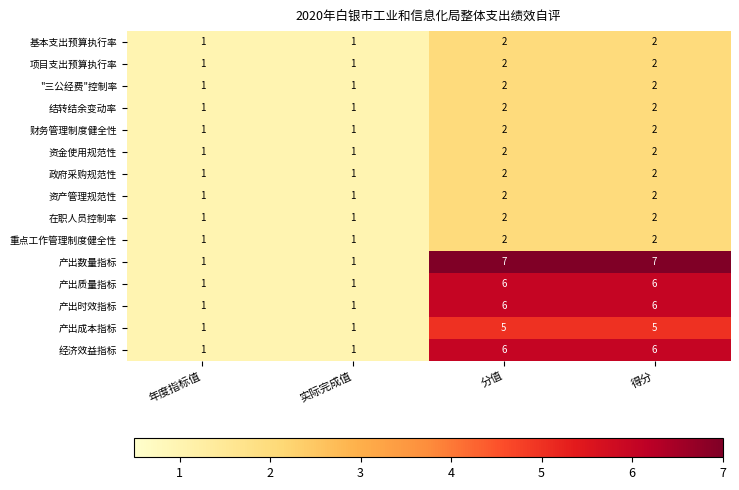

What is the sum of all 产出质量指标 values?

14